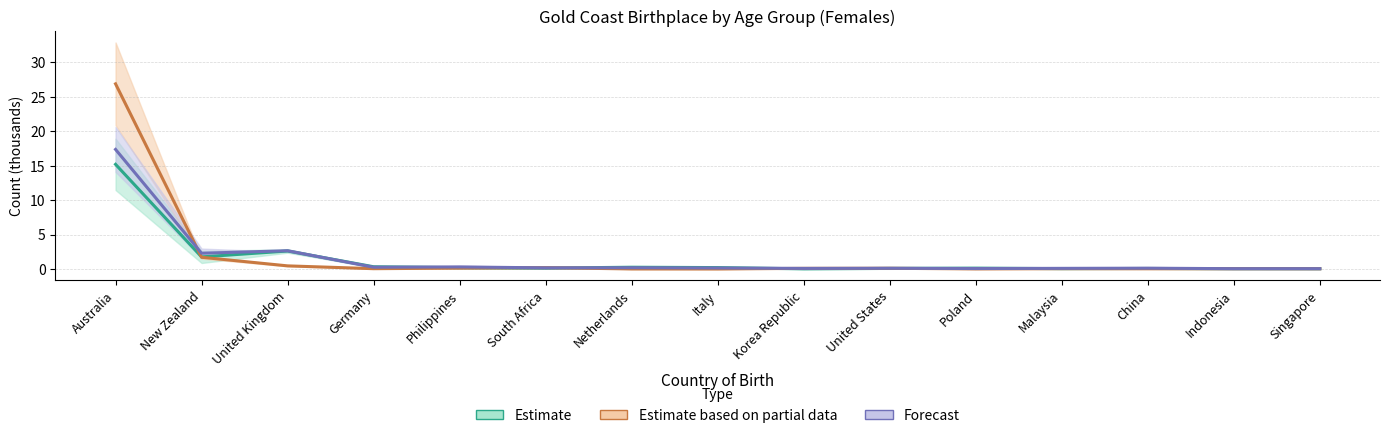

What value does the 0-14 years series have at Germany?

0.1